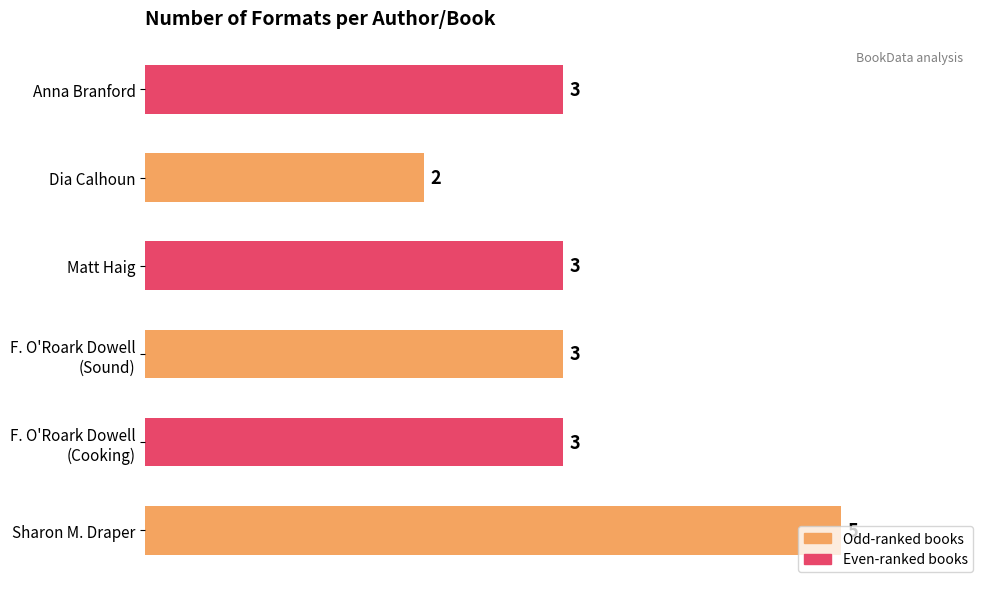

The value at Anna Branford is 3. True or false?

True